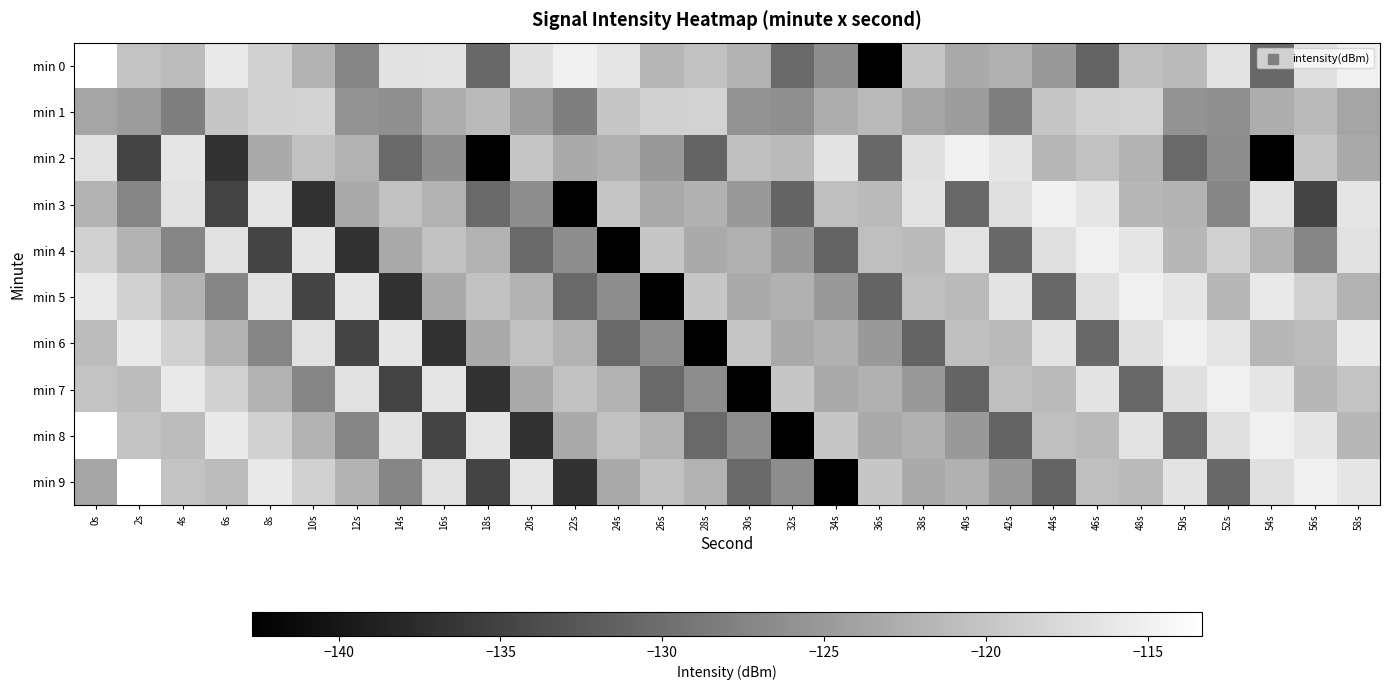

Which has a higher value, 26s or 46s?

26s